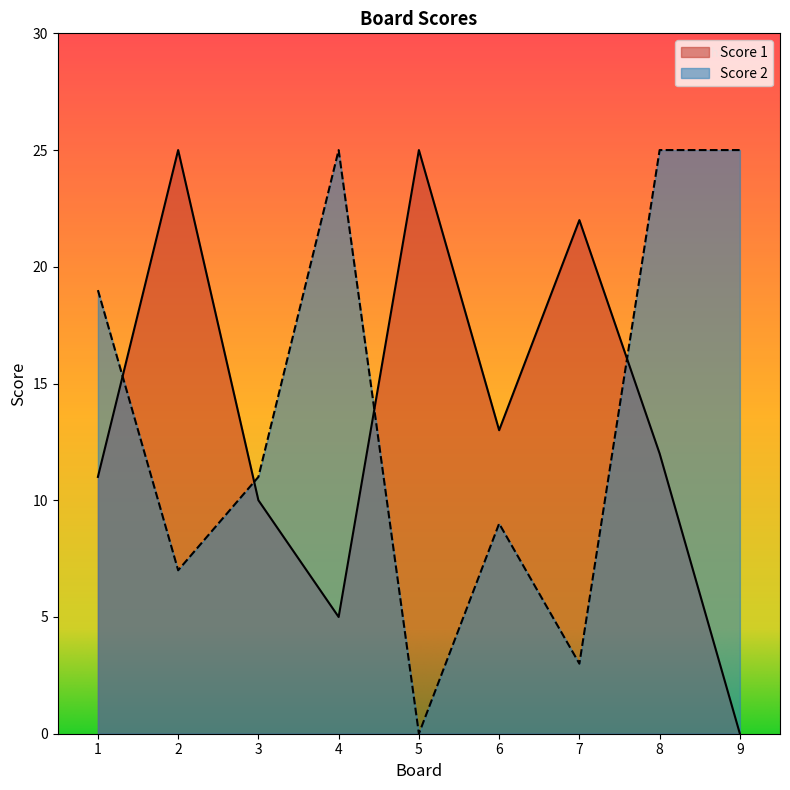

How many positive values does the Score 1 series have?

8